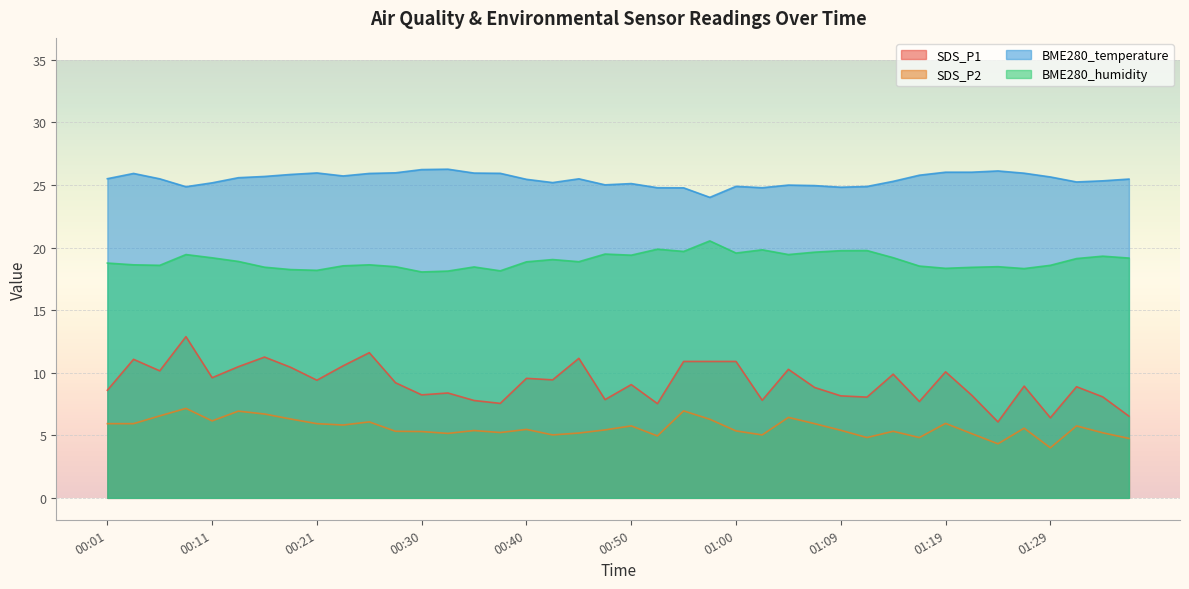

How many values in the BME280_temperature series exceed 25?

30